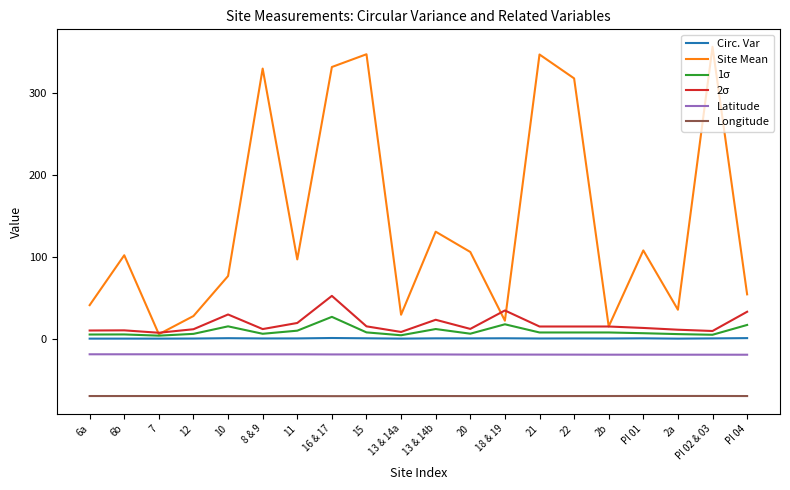

True or false: Latitude and 2σ intersect in this chart.

False